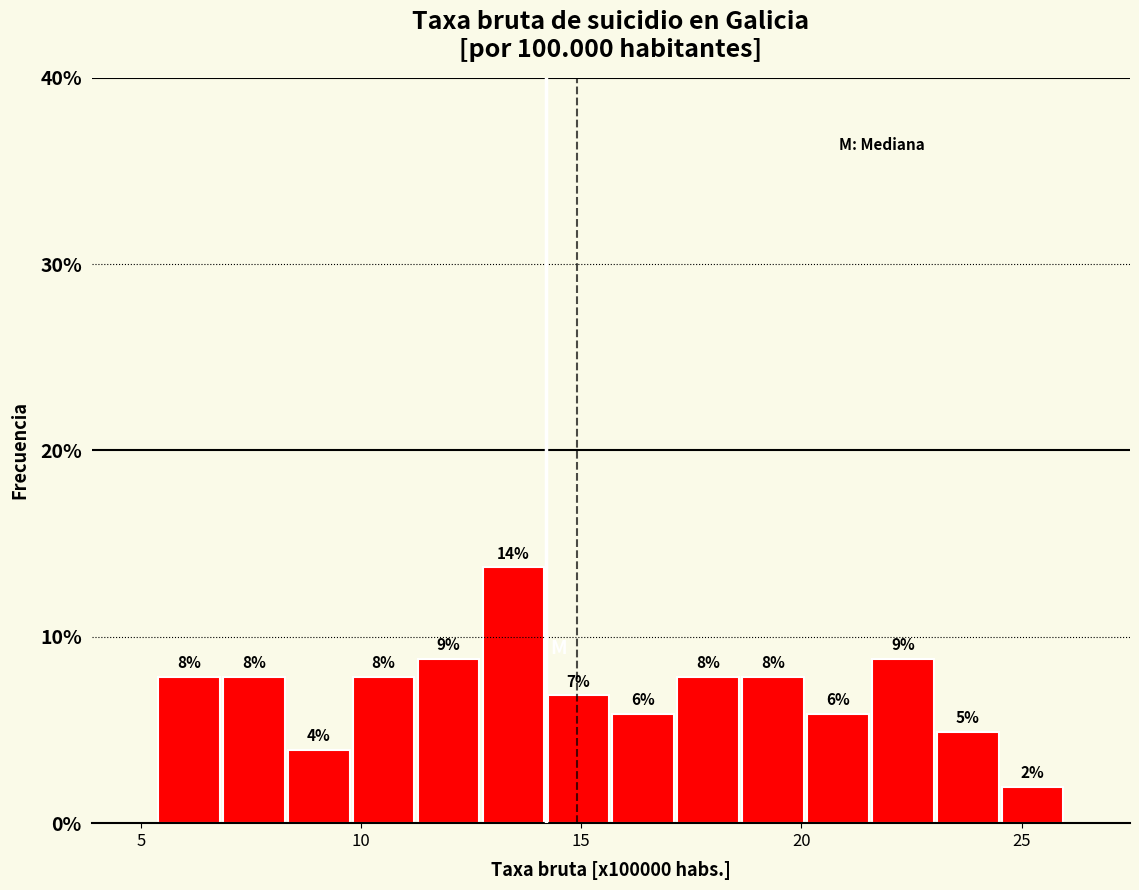

Read against the x-axis, roughly where is the centre of the tallest bar?

13.5